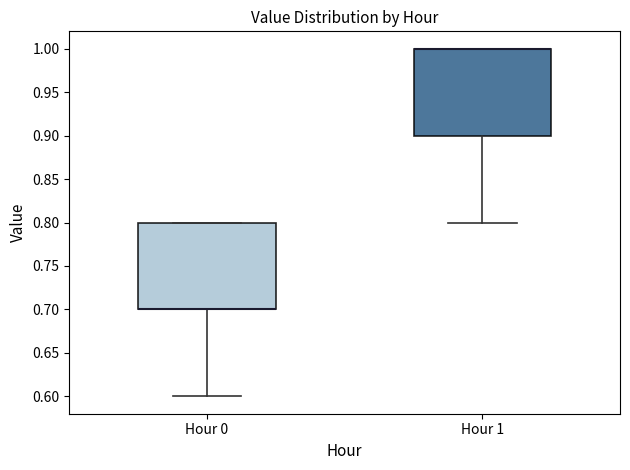

Where does the lower whisker of the box for Hour 0 end on the y-axis? The values are not printed on the chart, so give them approximately, as read against the axis.

0.6